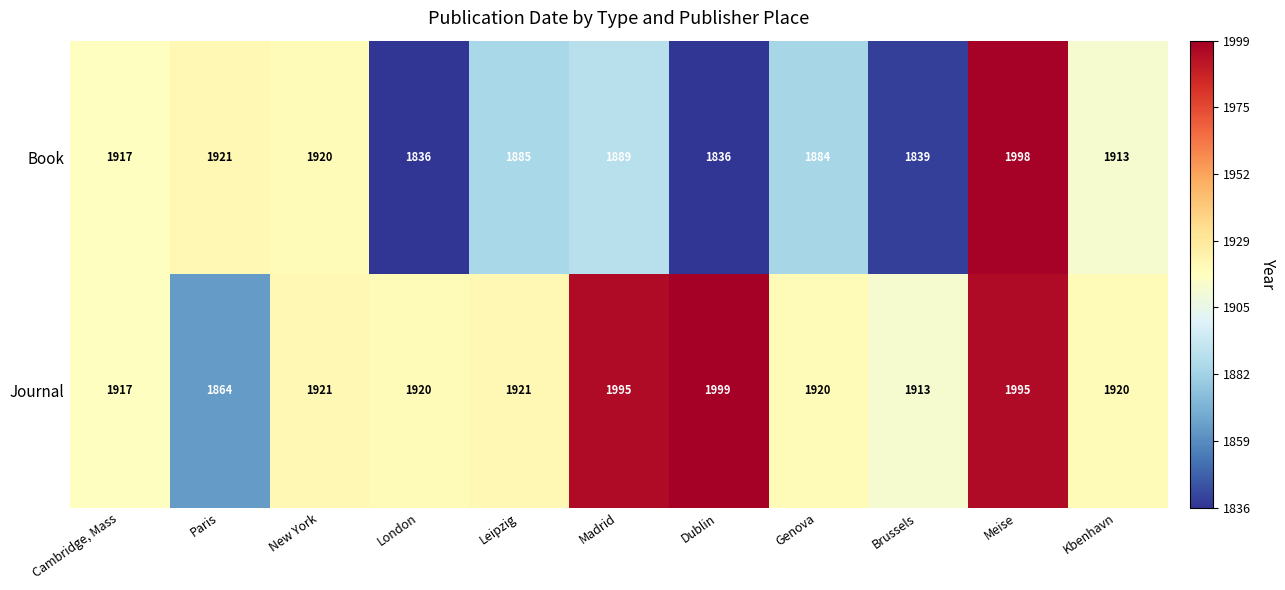

What is the difference between the highest and lowest values at New York?

1